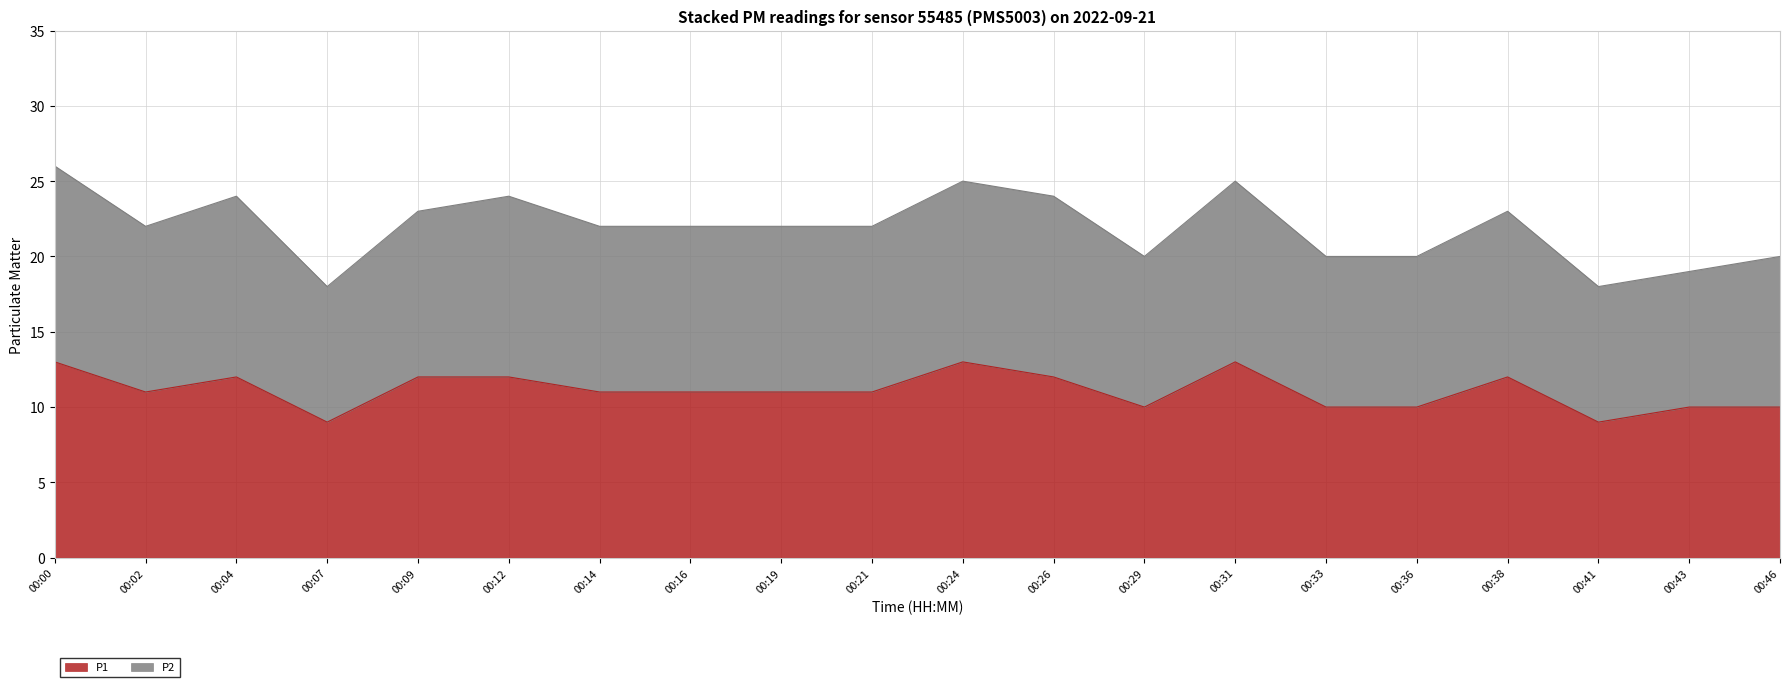

What is the total value across all series at 00:00?

26